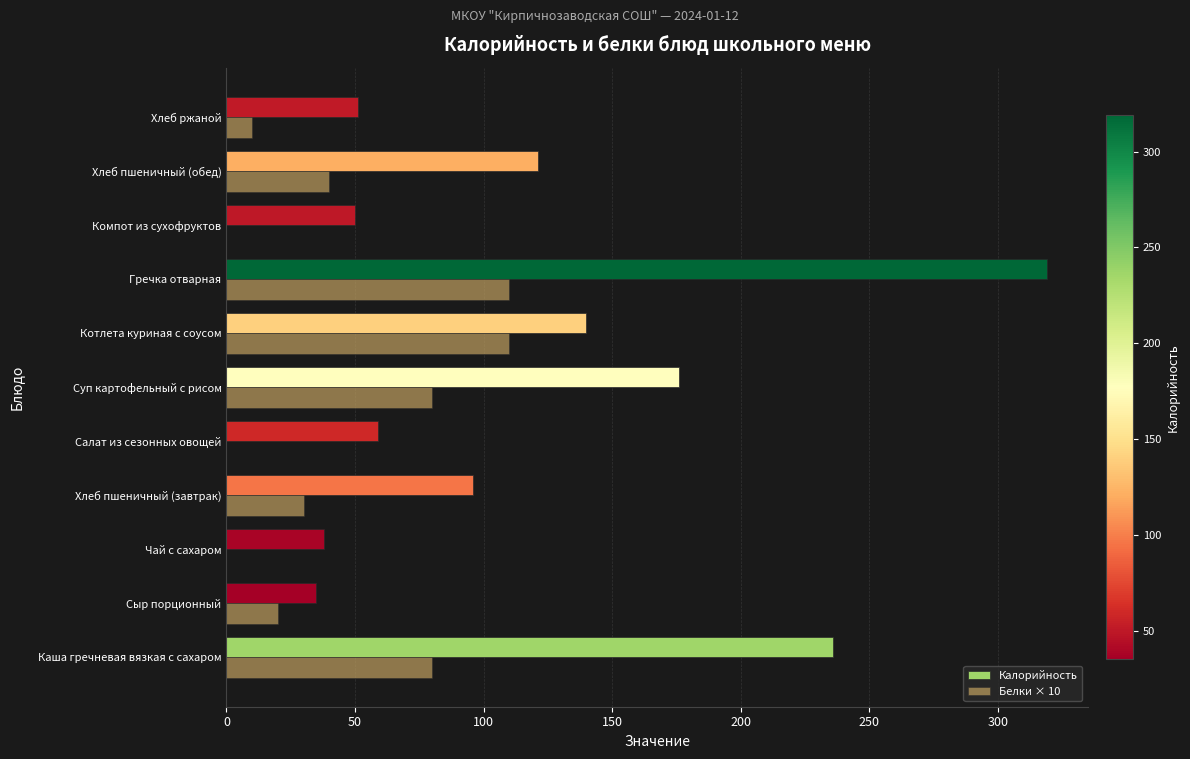

Between Хлеб пшеничный (обед) and Хлеб ржаной, which series saw the biggest shift?

Калорийность